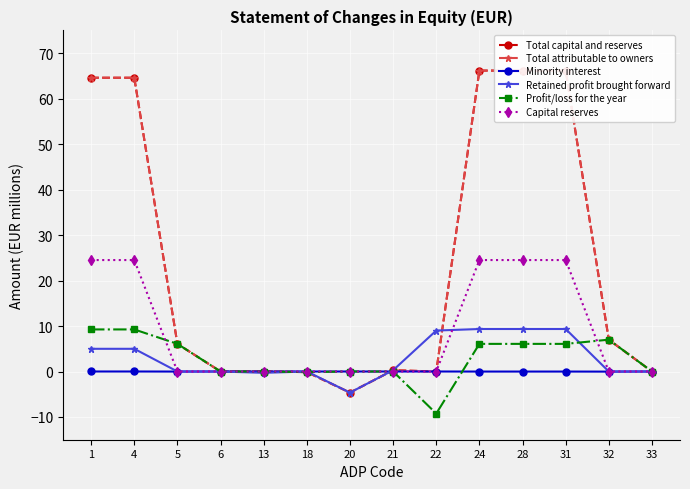

What is the value of the Total attributable to owners point at the 7th from the left?

-4.6